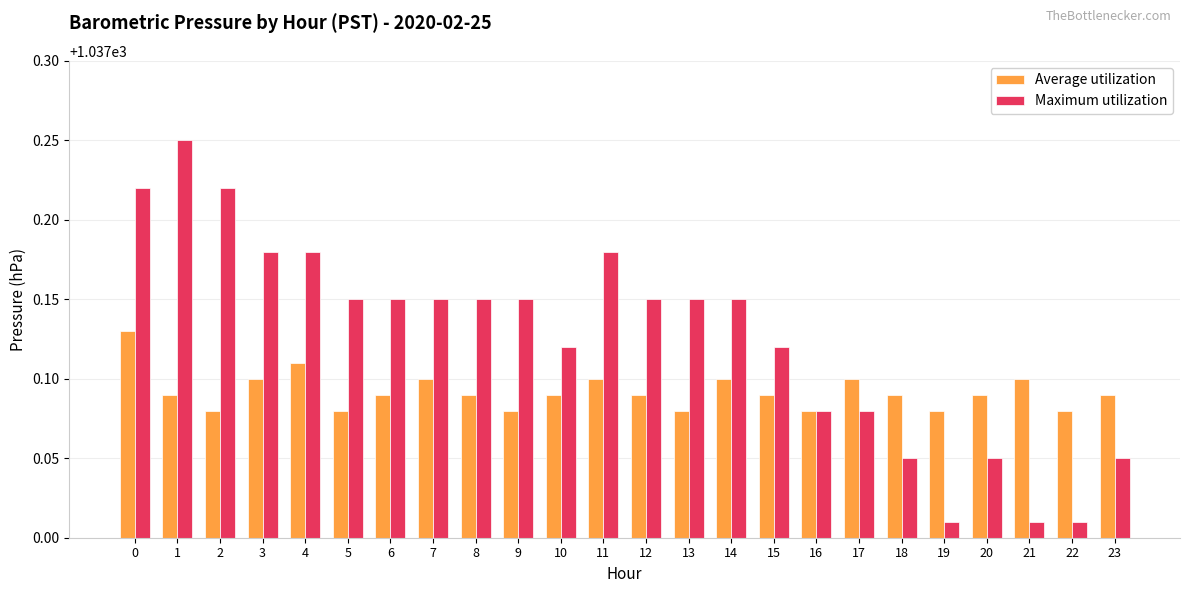

Which series has the largest range (max minus min)?

Maximum utilization